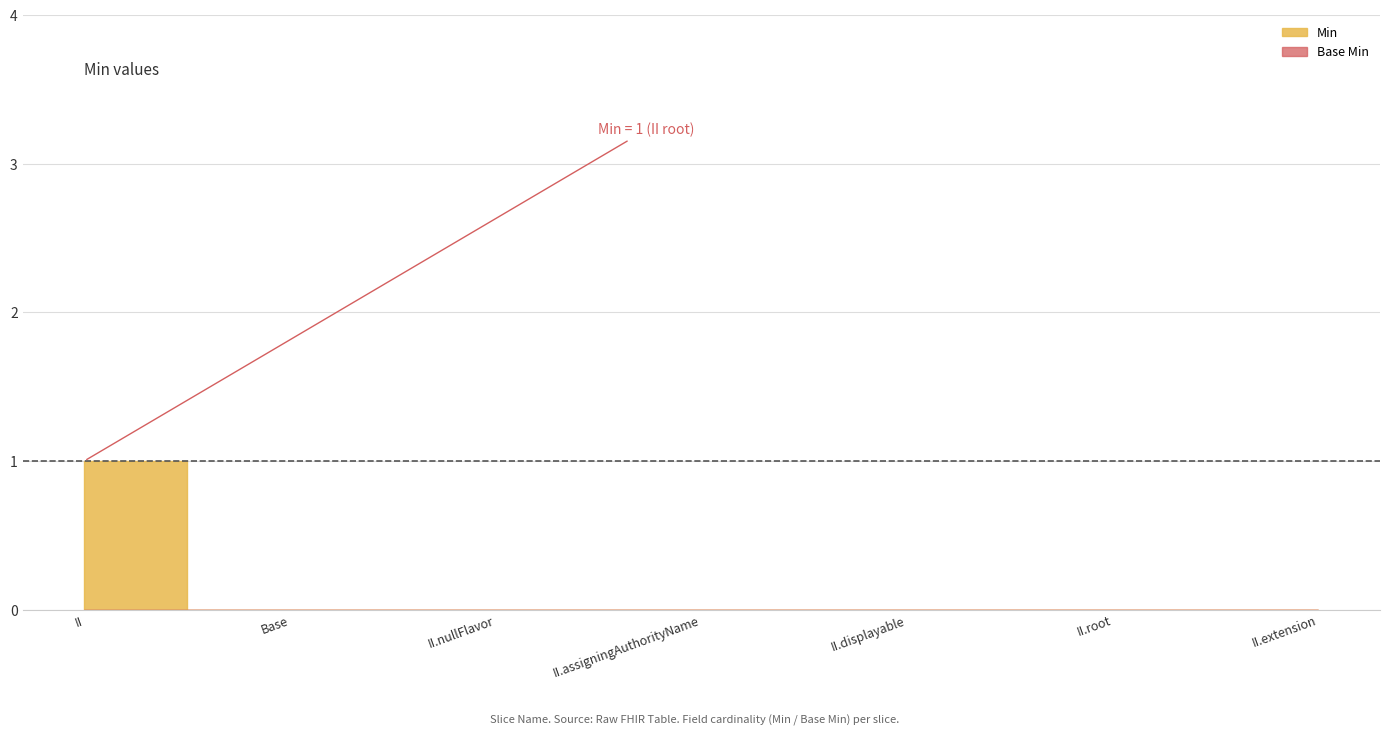

Reading right to left, extract all data points from this chart.

Min: II.extension=0	II.root=0	II.displayable=0	II.assigningAuthorityName=0	II.nullFlavor=0	Base=0	II=1
Base Min: II.extension=0	II.root=0	II.displayable=0	II.assigningAuthorityName=0	II.nullFlavor=0	Base=0	II=0